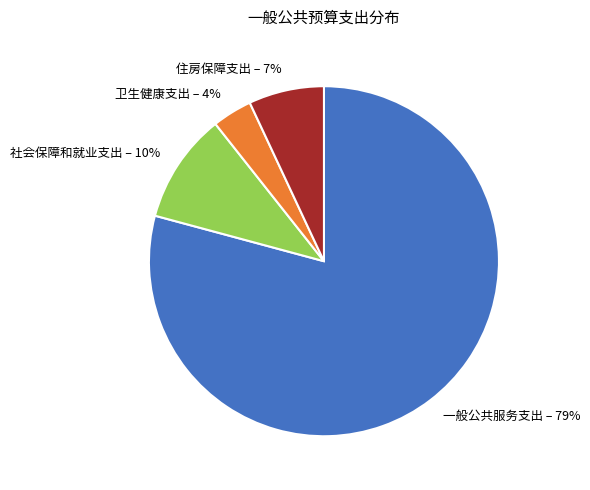

True or false: 一般公共服务支出 accounts for 79% of the total.

True